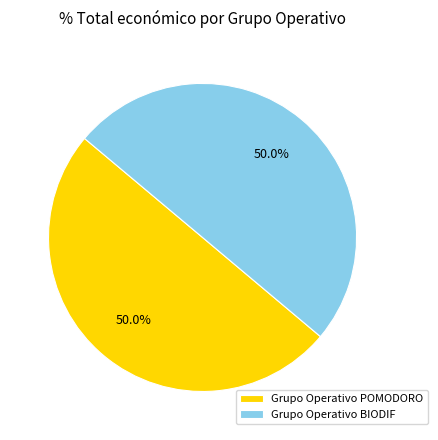

Combined, what portion of the pie is Grupo Operativo POMODORO and Grupo Operativo BIODIF?

100.0%